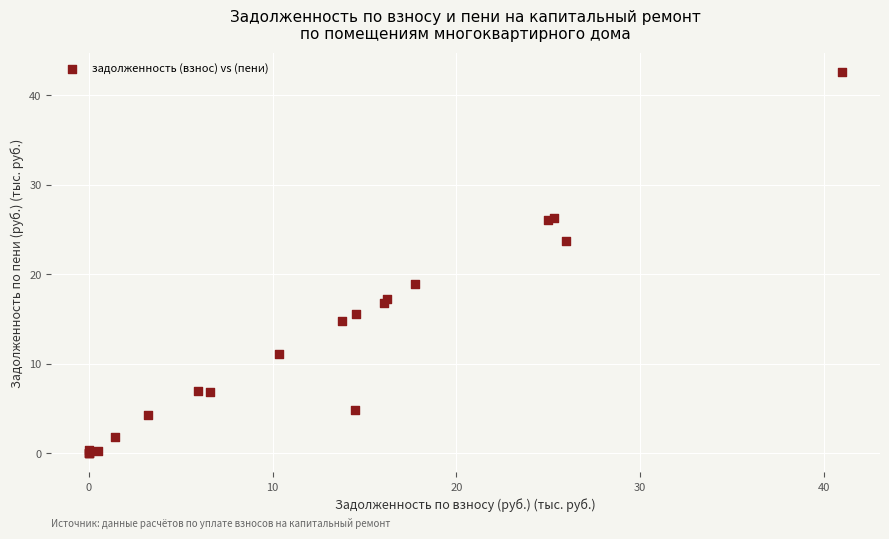

What Y value in the scatter plot is closest to 21?

18.9